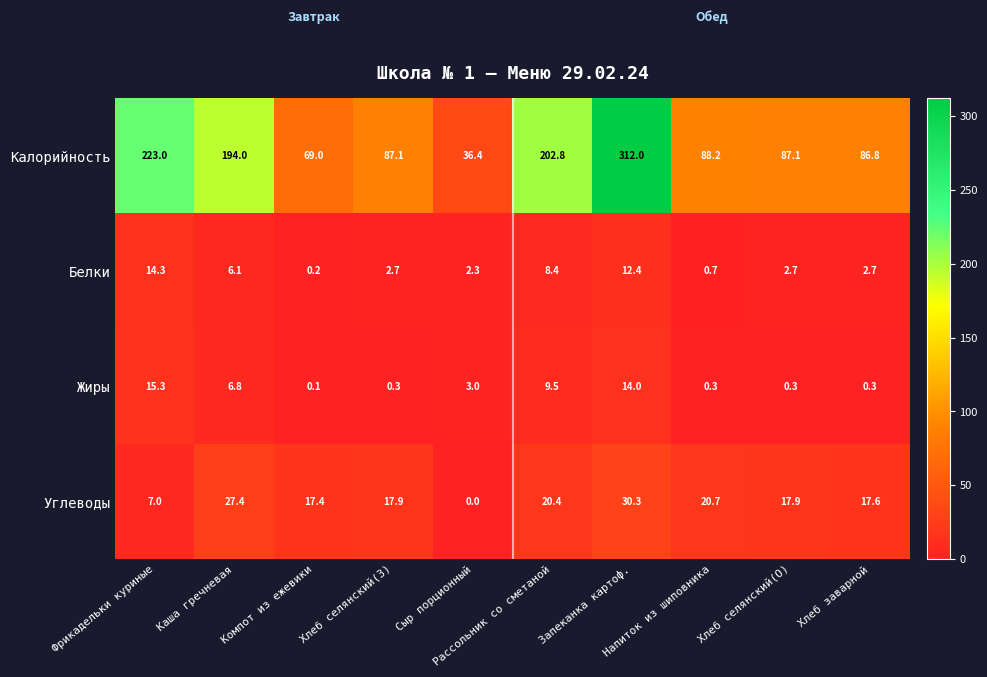

Which series has the widest spread of values?

Калорийность